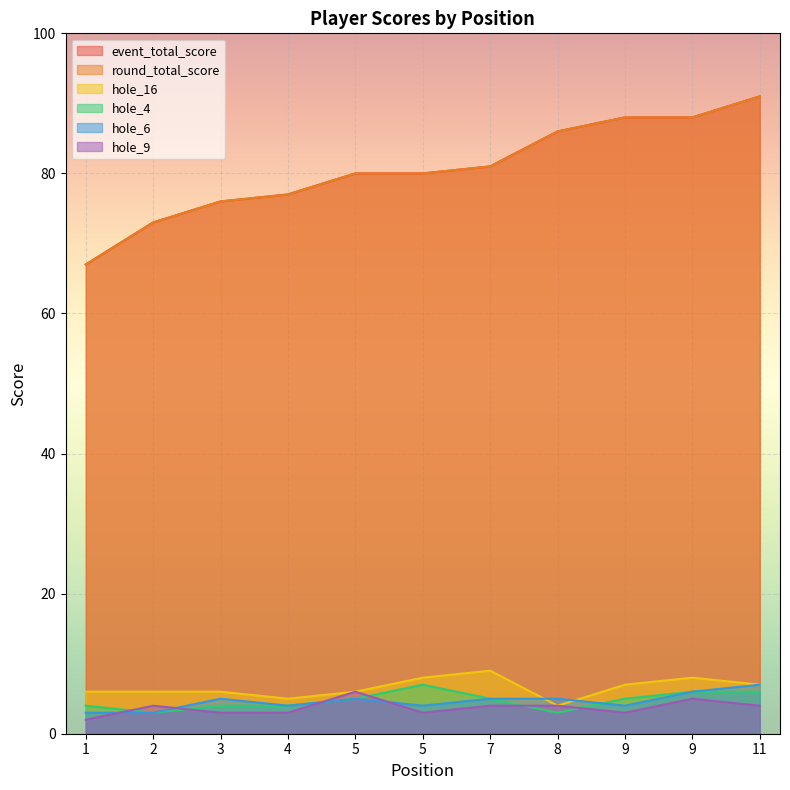

Is it true that round_total_score equals 56 at 7?

False